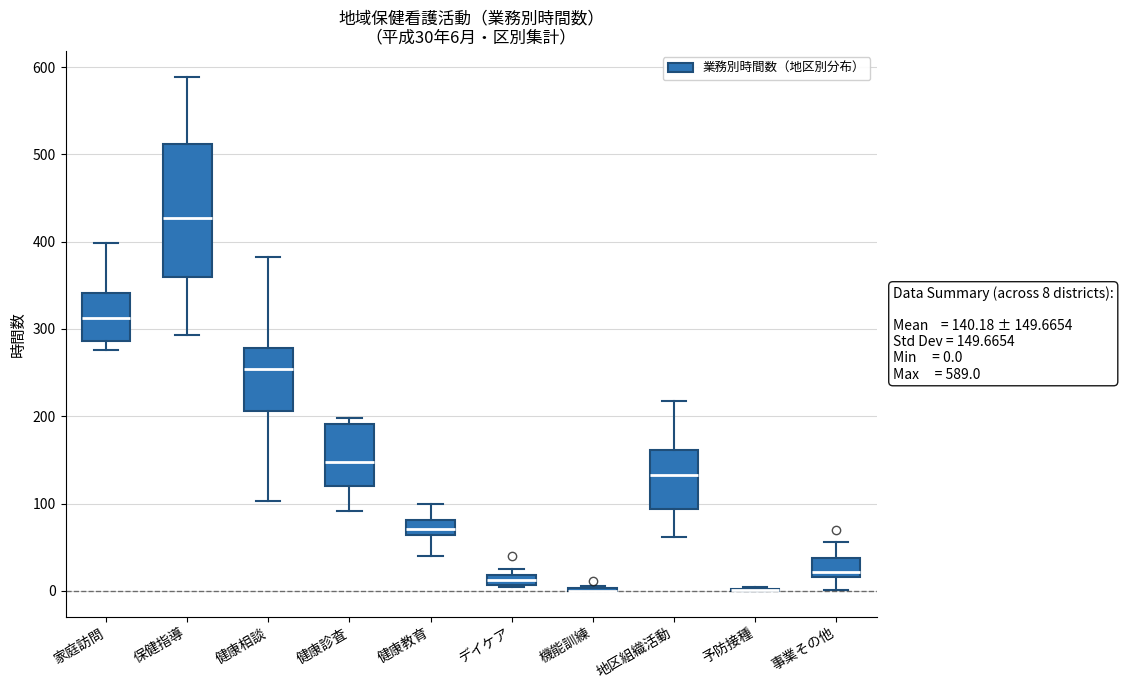

Comparing the boxes themselves (not the whiskers), which one is the tallest?

保健指導